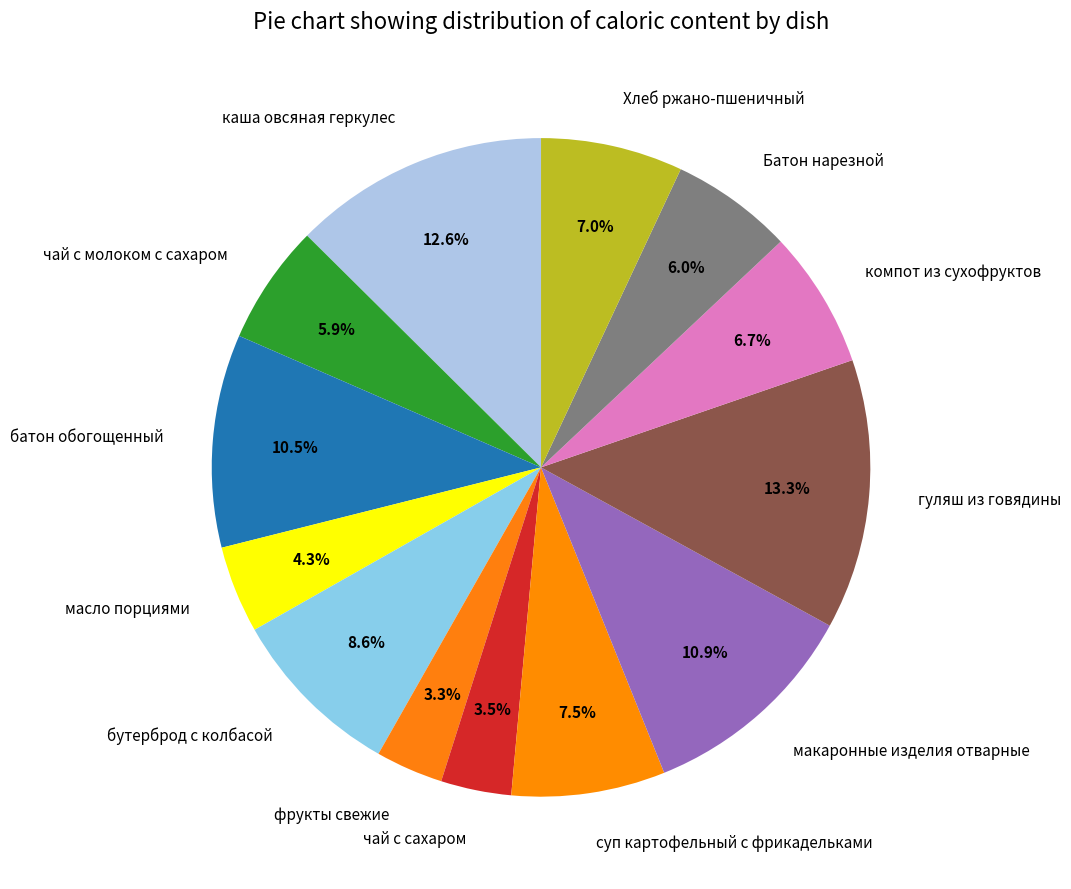

The макаронные изделия отварные slice represents 11% of the pie. True or false?

True